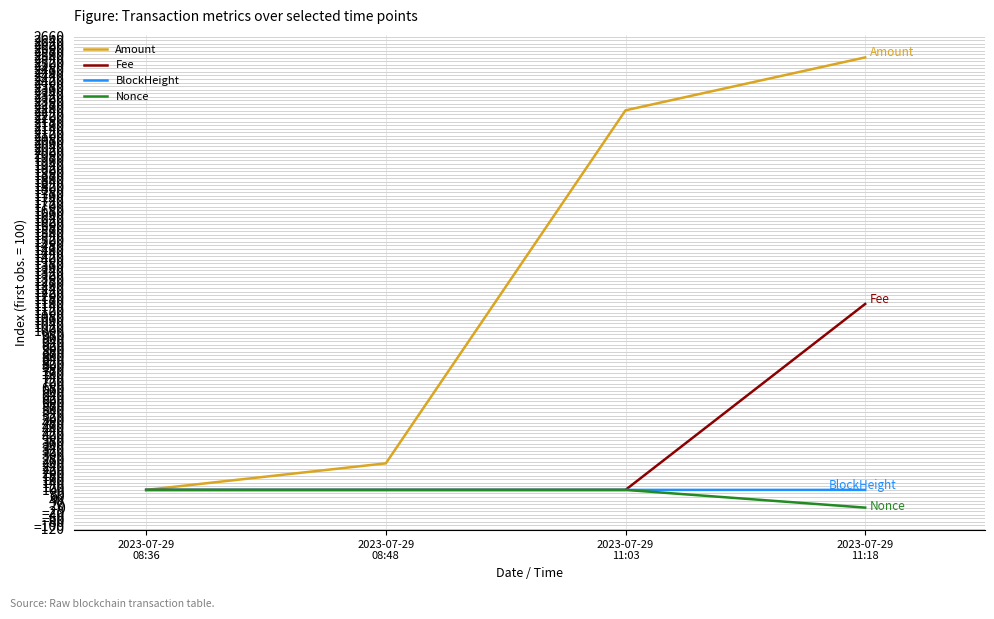

Which series has the largest range (max minus min)?

Amount